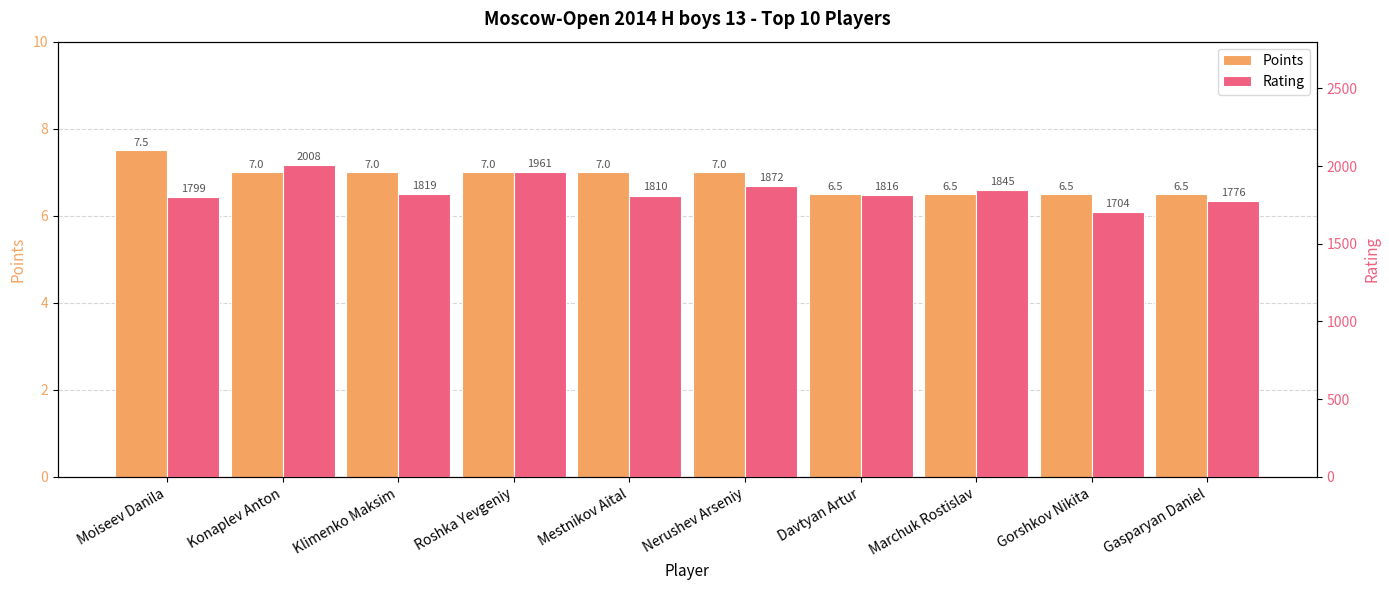

Count the number of data series in this chart.

2